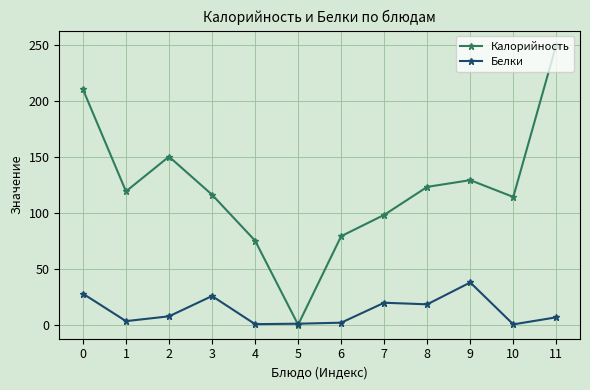

Count the number of categories in the chart.

12